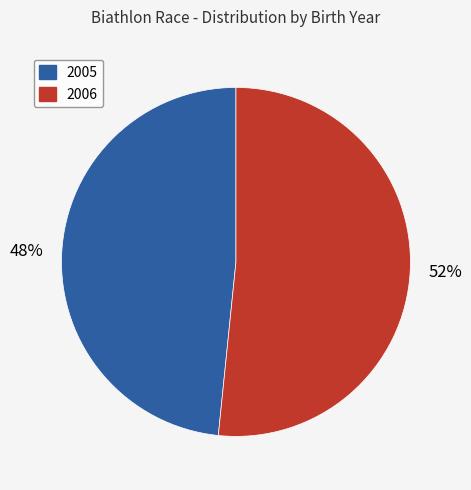

Count the number of slices in the pie.

2